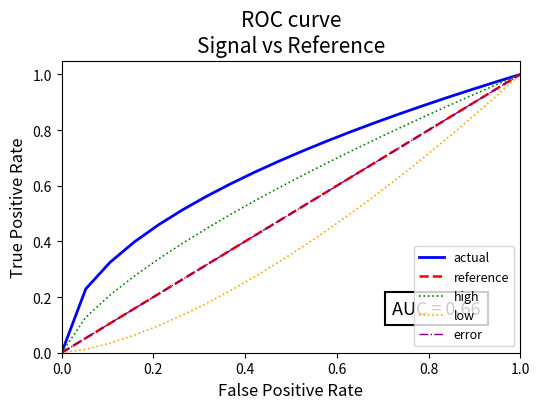

At which label does low reach its peak?

1.0